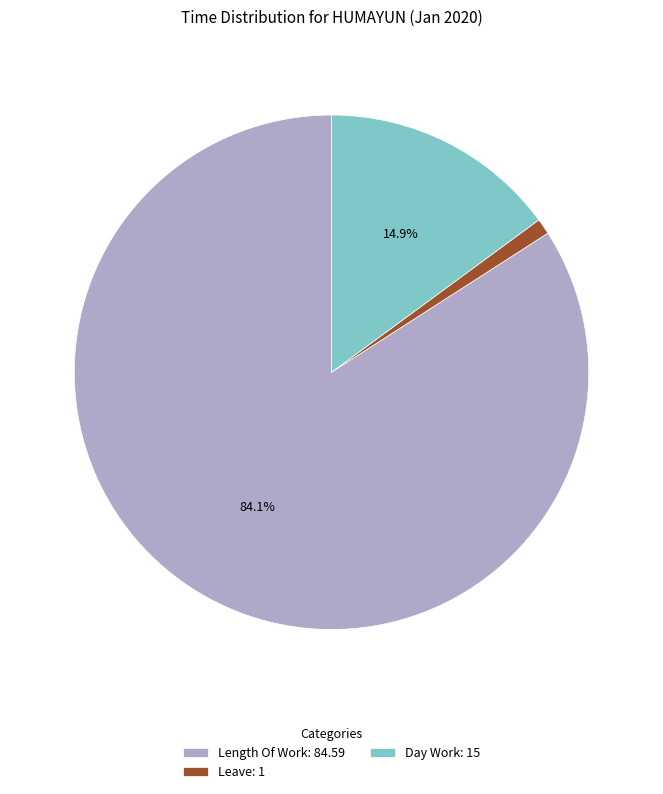

What is the smallest slice in the pie chart?

Leave: 1